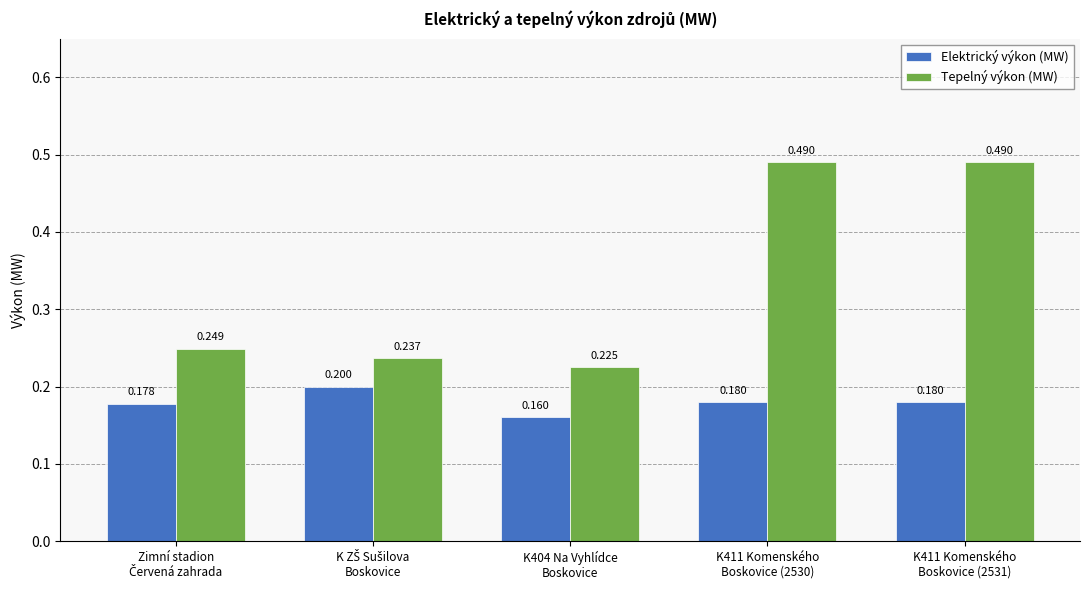

Which series has the widest spread of values?

Tepelný výkon (MW)